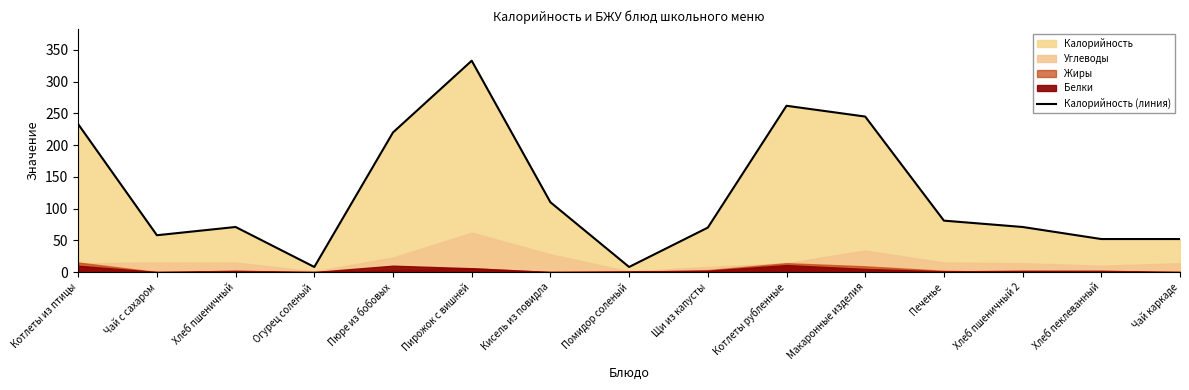

Where is the first local maximum?

Хлеб пшеничный